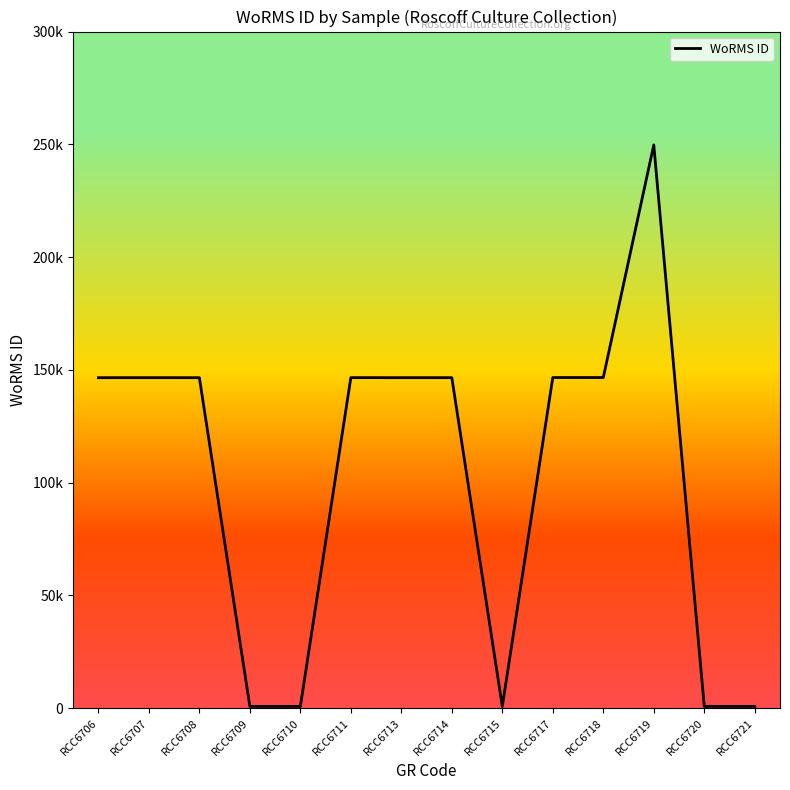

What value does the data have at RCC6715?

801